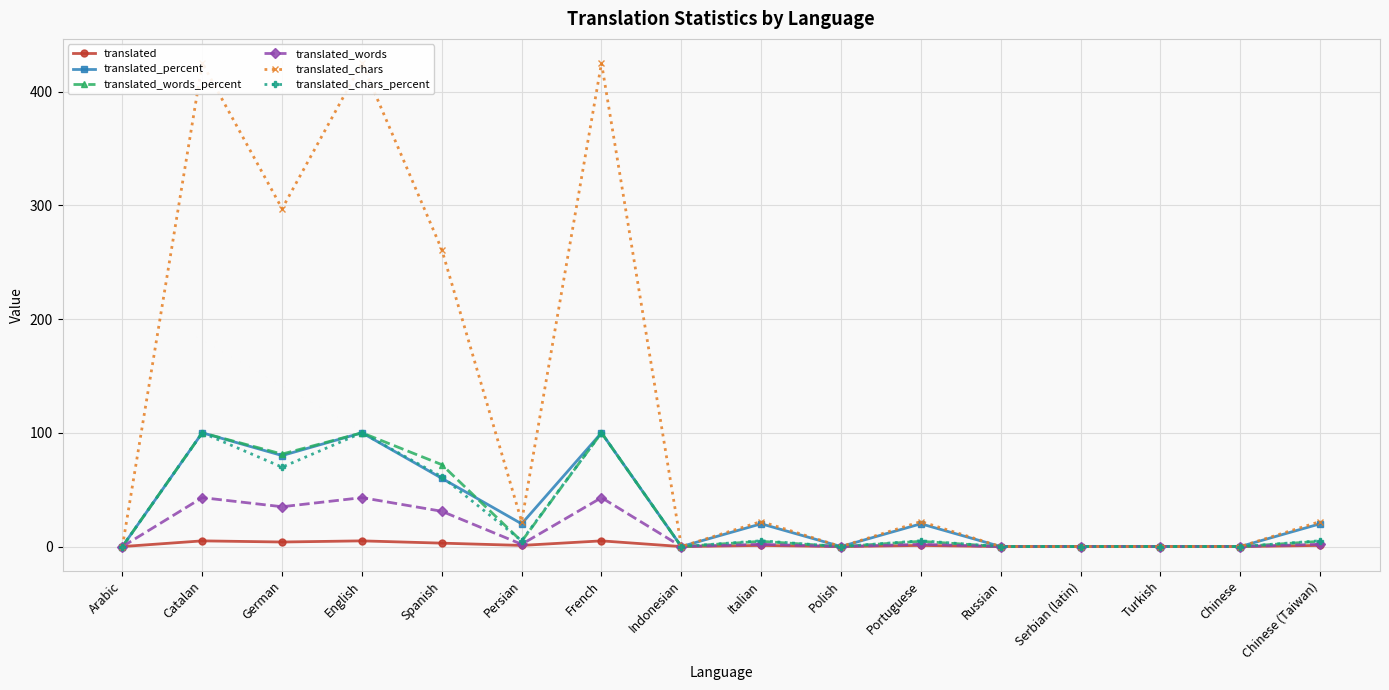

True or false: translated_chars_percent has more than 1 points higher than both neighbors.

True